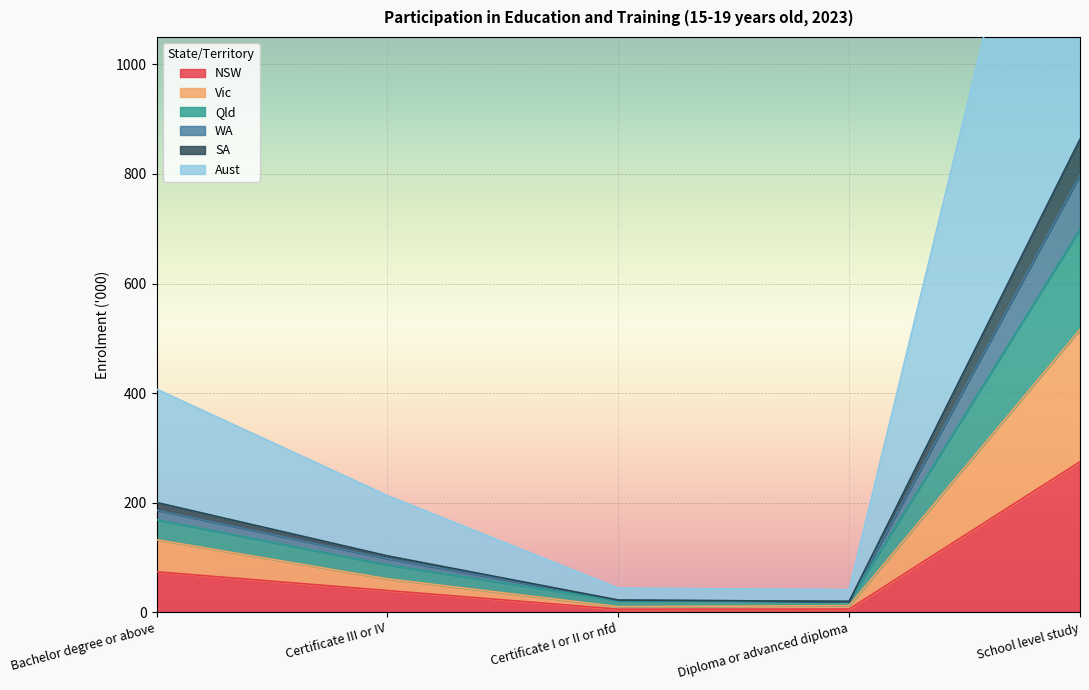

Read the NSW value at Bachelor degree or above.

74.0